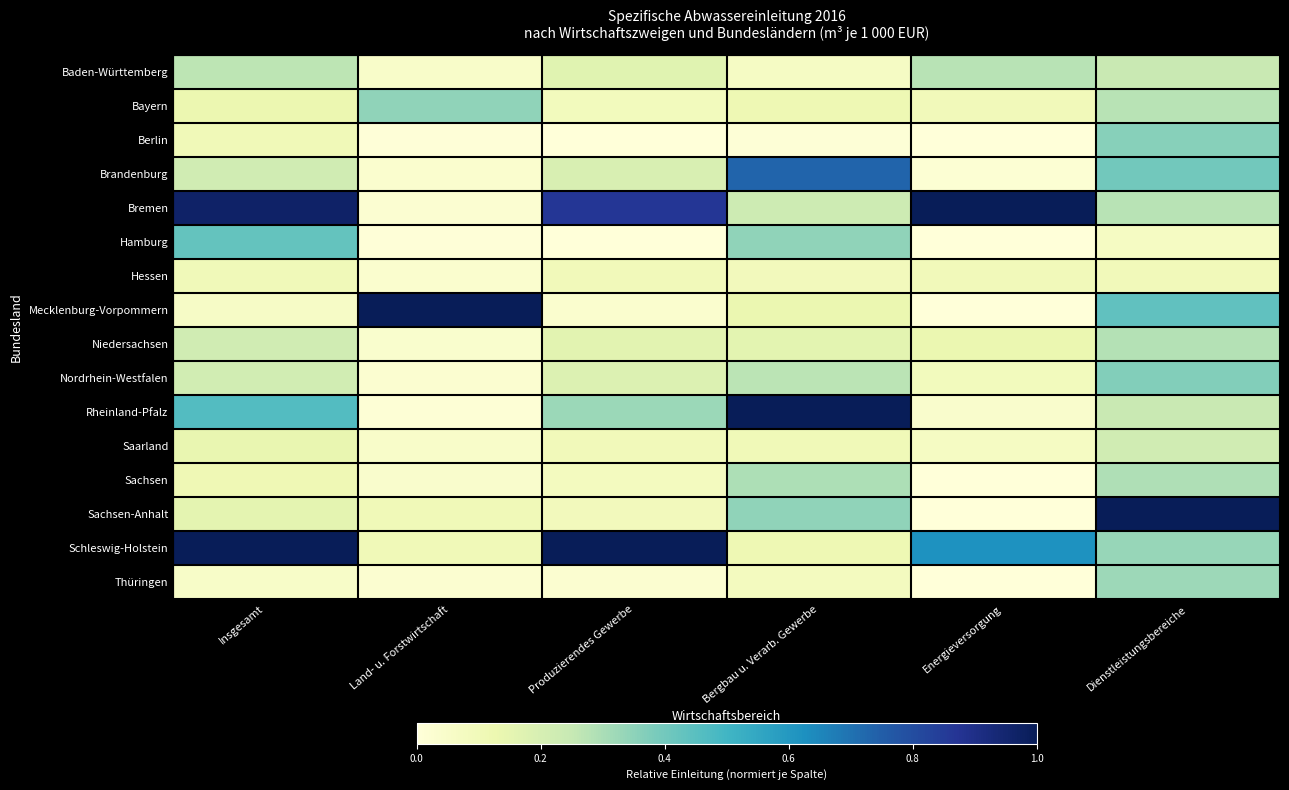

Reading left to right, extract all data points from this chart.

Baden-Württemberg: Insgesamt=0.3	Land- u. Forstwirtschaft=0.0	Produzierendes Gewerbe=0.2	Bergbau u. Verarb. Gewerbe=0.1	Energieversorgung=0.3	Dienstleistungsbereiche=0.2
Bayern: Insgesamt=0.1	Land- u. Forstwirtschaft=0.3	Produzierendes Gewerbe=0.1	Bergbau u. Verarb. Gewerbe=0.1	Energieversorgung=0.1	Dienstleistungsbereiche=0.3
Berlin: Insgesamt=0.1	Land- u. Forstwirtschaft=0.0	Produzierendes Gewerbe=0.0	Bergbau u. Verarb. Gewerbe=0.0	Energieversorgung=0.0	Dienstleistungsbereiche=0.4
Brandenburg: Insgesamt=0.2	Land- u. Forstwirtschaft=0.0	Produzierendes Gewerbe=0.2	Bergbau u. Verarb. Gewerbe=0.7	Energieversorgung=0.0	Dienstleistungsbereiche=0.4
Bremen: Insgesamt=1.0	Land- u. Forstwirtschaft=0.0	Produzierendes Gewerbe=0.9	Bergbau u. Verarb. Gewerbe=0.2	Energieversorgung=1.0	Dienstleistungsbereiche=0.3
Hamburg: Insgesamt=0.4	Land- u. Forstwirtschaft=0.0	Produzierendes Gewerbe=0.0	Bergbau u. Verarb. Gewerbe=0.3	Energieversorgung=0.0	Dienstleistungsbereiche=0.1
Hessen: Insgesamt=0.1	Land- u. Forstwirtschaft=0.0	Produzierendes Gewerbe=0.1	Bergbau u. Verarb. Gewerbe=0.1	Energieversorgung=0.1	Dienstleistungsbereiche=0.1
Mecklenburg-Vorpommern: Insgesamt=0.1	Land- u. Forstwirtschaft=1.0	Produzierendes Gewerbe=0.0	Bergbau u. Verarb. Gewerbe=0.1	Energieversorgung=0.0	Dienstleistungsbereiche=0.4
Niedersachsen: Insgesamt=0.2	Land- u. Forstwirtschaft=0.0	Produzierendes Gewerbe=0.2	Bergbau u. Verarb. Gewerbe=0.2	Energieversorgung=0.1	Dienstleistungsbereiche=0.3
Nordrhein-Westfalen: Insgesamt=0.2	Land- u. Forstwirtschaft=0.0	Produzierendes Gewerbe=0.2	Bergbau u. Verarb. Gewerbe=0.3	Energieversorgung=0.1	Dienstleistungsbereiche=0.4
Rheinland-Pfalz: Insgesamt=0.5	Land- u. Forstwirtschaft=0.0	Produzierendes Gewerbe=0.3	Bergbau u. Verarb. Gewerbe=1.0	Energieversorgung=0.0	Dienstleistungsbereiche=0.2
Saarland: Insgesamt=0.1	Land- u. Forstwirtschaft=0.0	Produzierendes Gewerbe=0.1	Bergbau u. Verarb. Gewerbe=0.1	Energieversorgung=0.1	Dienstleistungsbereiche=0.2
Sachsen: Insgesamt=0.1	Land- u. Forstwirtschaft=0.0	Produzierendes Gewerbe=0.1	Bergbau u. Verarb. Gewerbe=0.3	Energieversorgung=0.0	Dienstleistungsbereiche=0.3
Sachsen-Anhalt: Insgesamt=0.2	Land- u. Forstwirtschaft=0.1	Produzierendes Gewerbe=0.1	Bergbau u. Verarb. Gewerbe=0.3	Energieversorgung=0.0	Dienstleistungsbereiche=1.0
Schleswig-Holstein: Insgesamt=1.0	Land- u. Forstwirtschaft=0.1	Produzierendes Gewerbe=1.0	Bergbau u. Verarb. Gewerbe=0.1	Energieversorgung=0.6	Dienstleistungsbereiche=0.3
Thüringen: Insgesamt=0.1	Land- u. Forstwirtschaft=0.0	Produzierendes Gewerbe=0.0	Bergbau u. Verarb. Gewerbe=0.1	Energieversorgung=0.0	Dienstleistungsbereiche=0.3